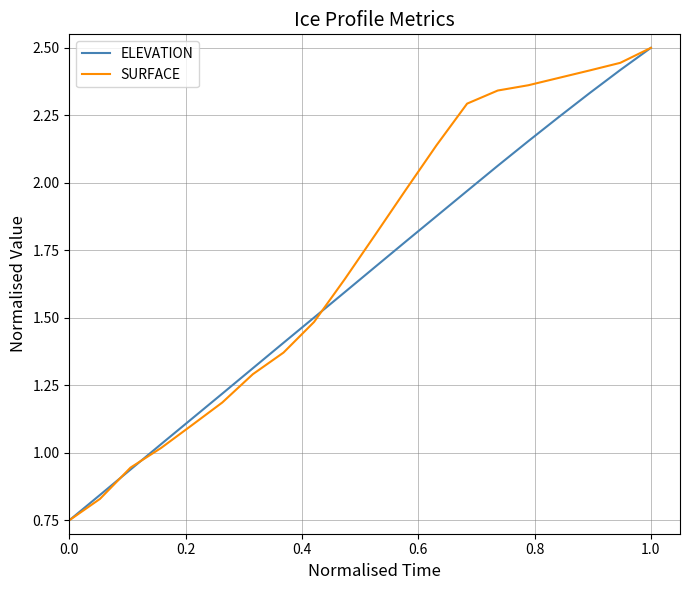

Is this an area chart (filled region under the line)?

No